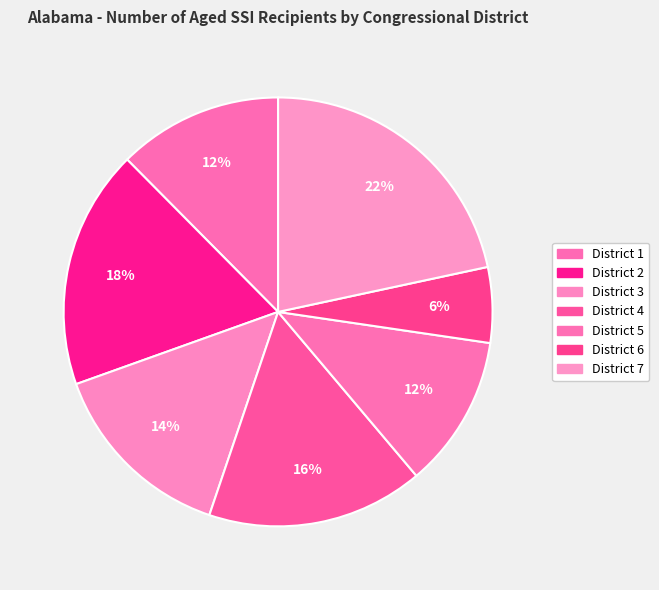

Rank the categories by value from highest to lowest.

District 7, District 2, District 4, District 3, District 1, District 5, District 6